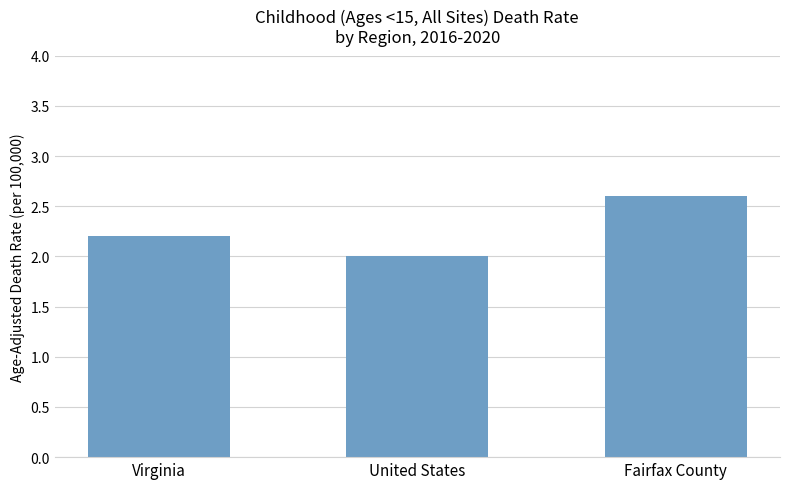

List the labels in order of value, smallest first.

United States, Virginia, Fairfax County